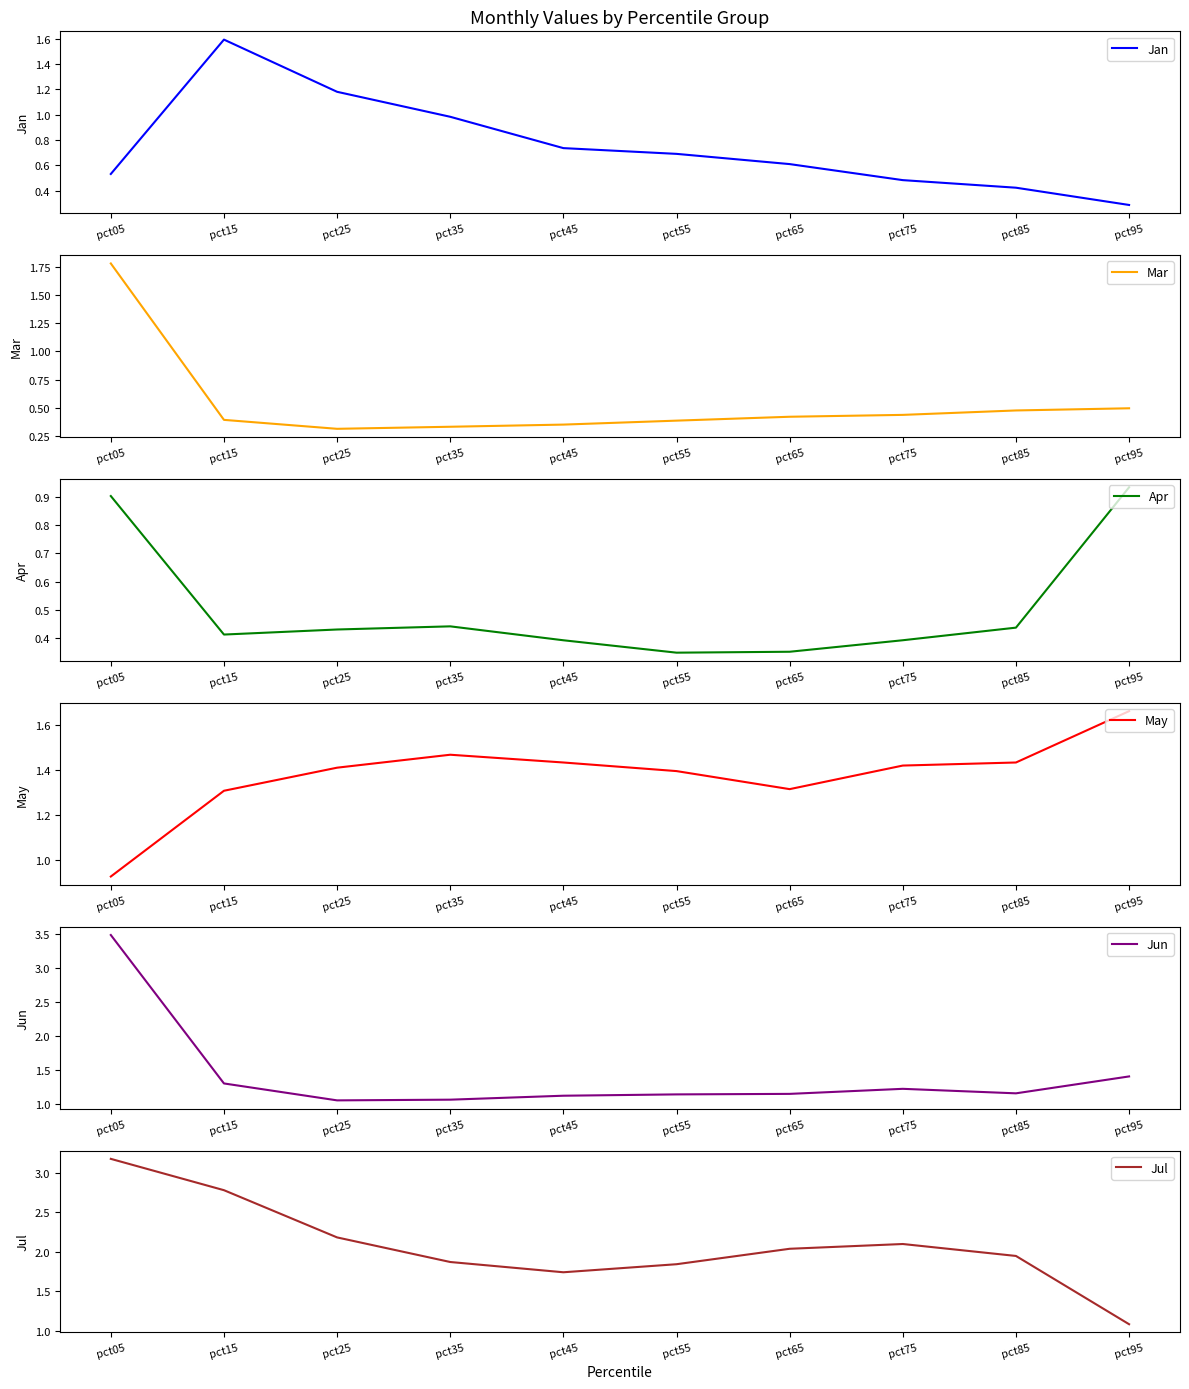

True or false: Apr and Jun intersect in this chart.

False